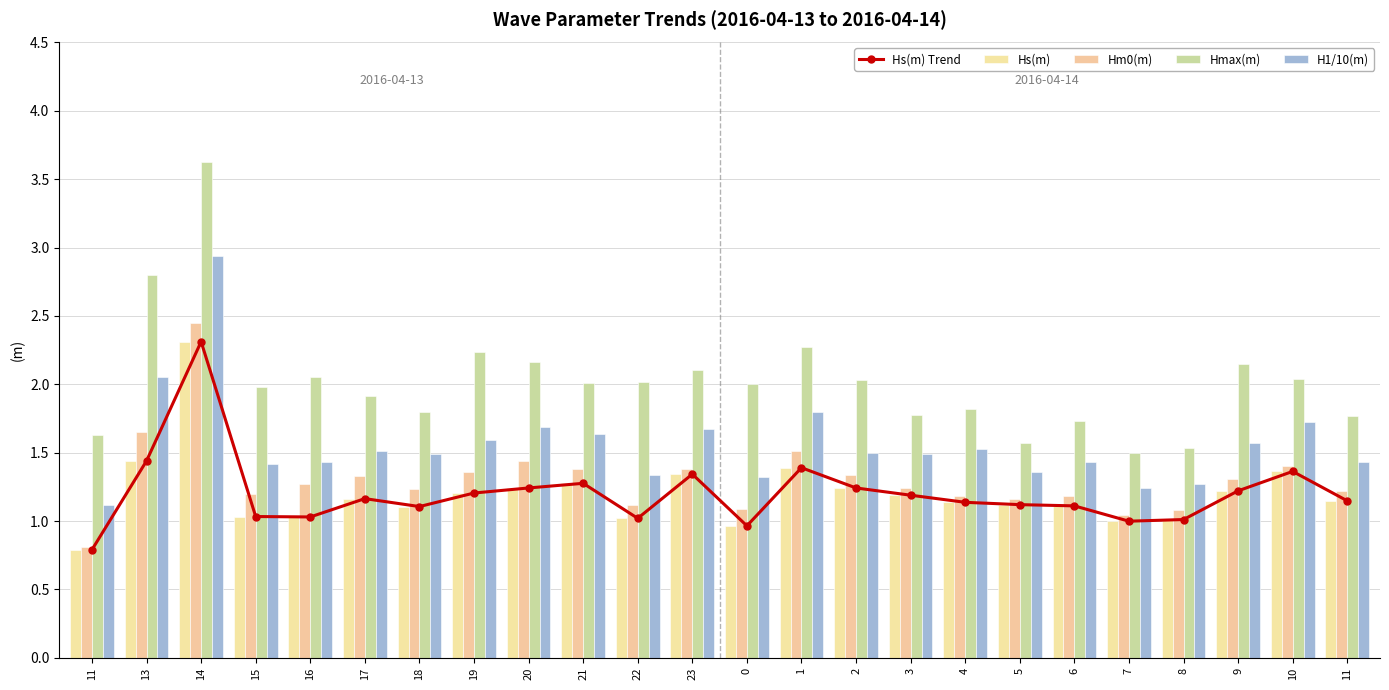

Is it true that Hs(m) Trend equals 1.2 at 19?

True